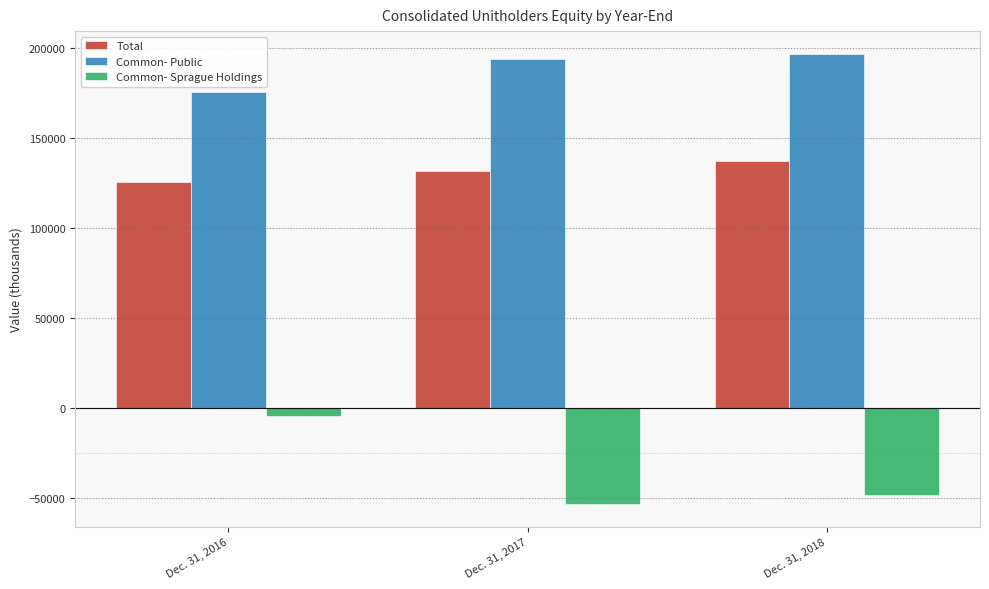

How many Common- Sprague Holdings values are between -53273 and -4518?

3